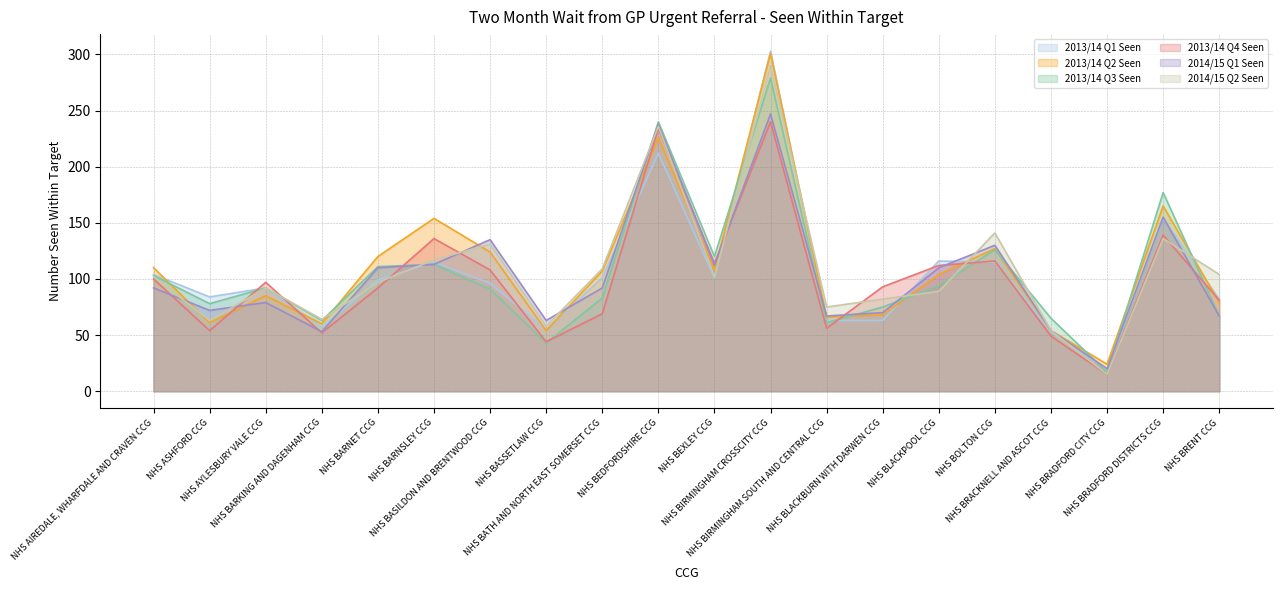

Does the chart have visible grid lines?

Yes